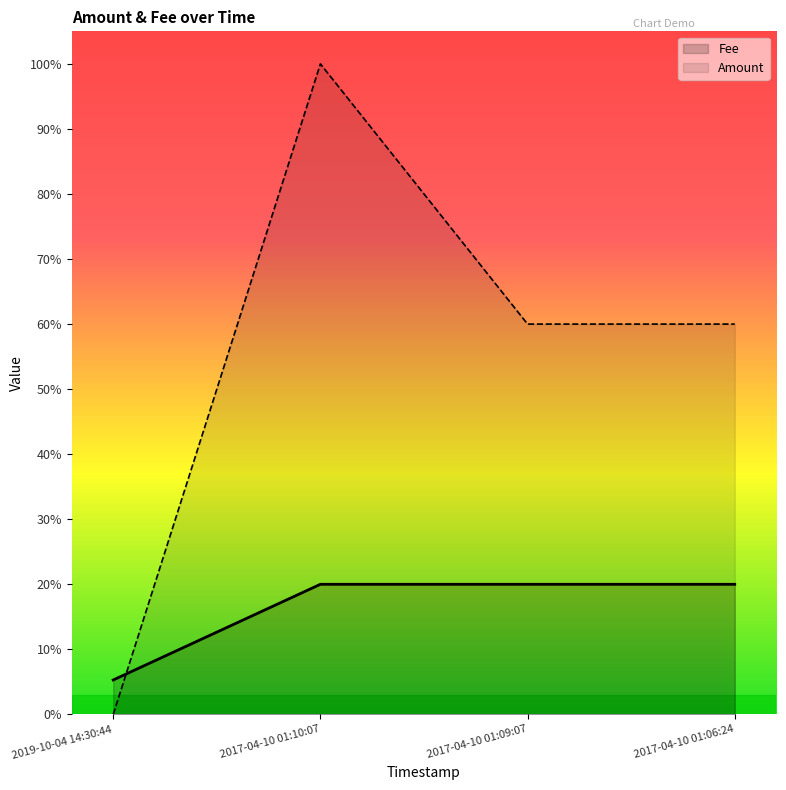

How many interior local peaks does the Amount series have?

1